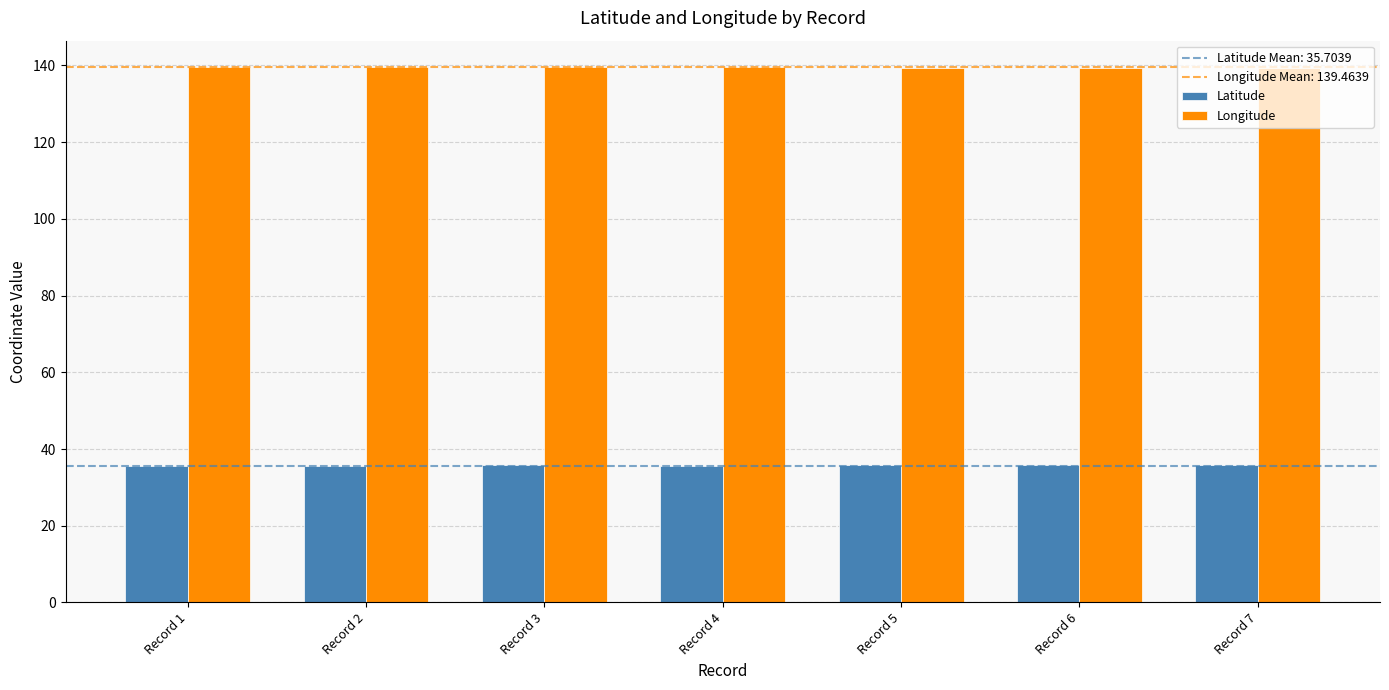

True or false: Latitude has a value of 56.3 at Record 2.

False